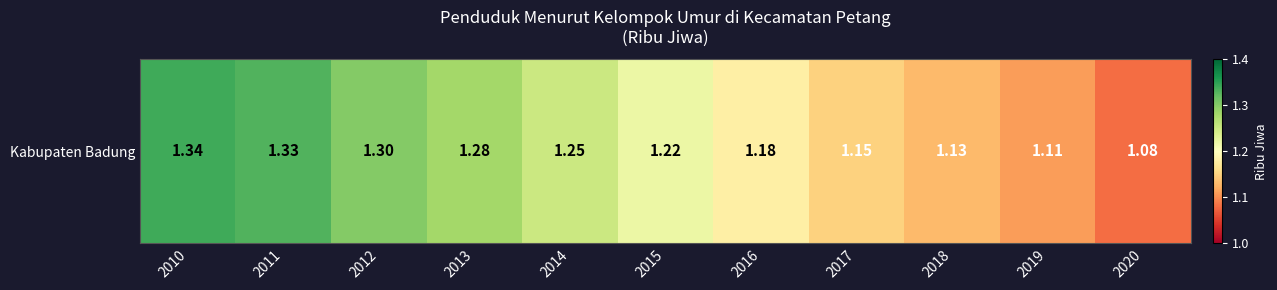

Rank the categories by value from lowest to highest.

2020, 2019, 2018, 2017, 2016, 2015, 2014, 2013, 2012, 2011, 2010